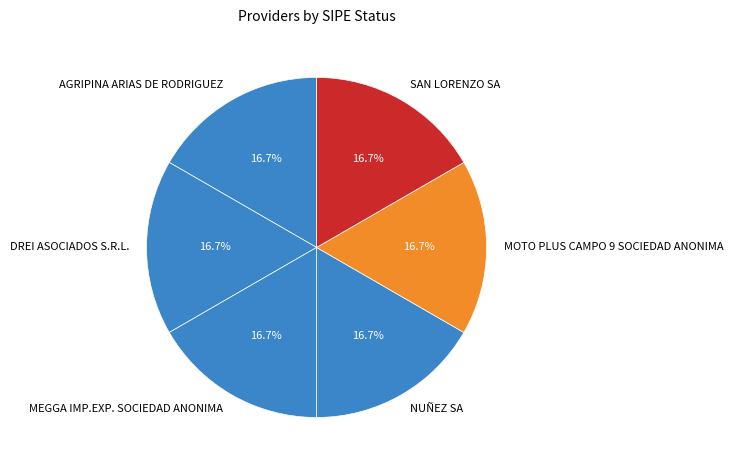

How many segments does this pie chart have?

6